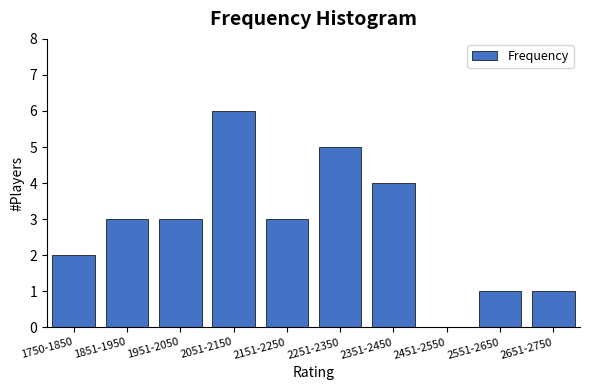

Reading right to left, extract all data points from this chart.

2651-2750=1	2551-2650=1	2451-2550=0	2351-2450=4	2251-2350=5	2151-2250=3	2051-2150=6	1951-2050=3	1851-1950=3	1750-1850=2